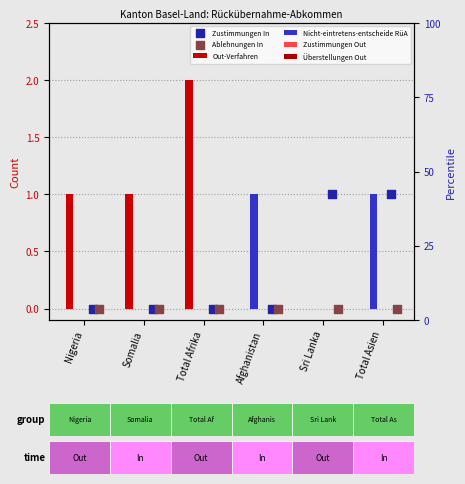

Is the value of Zustimmungen In at Somalia greater than the value of Überstellungen Out at Total Afrika?

No